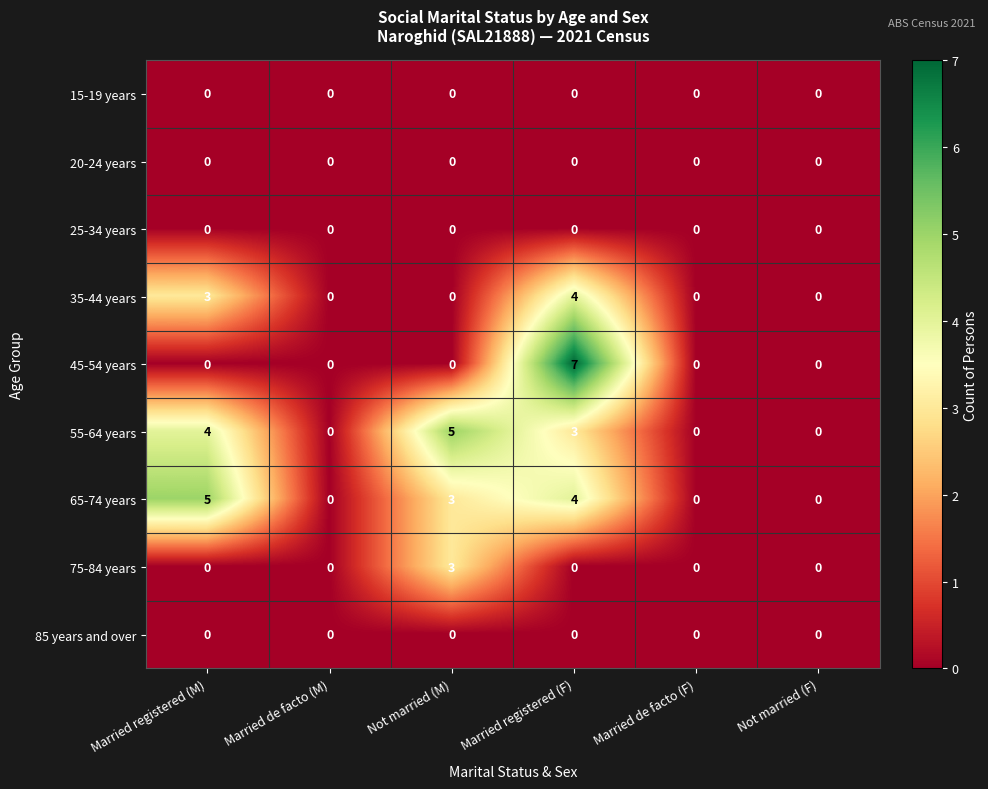

The value of 45-54 years at Married de facto (F) is 0. True or false?

True